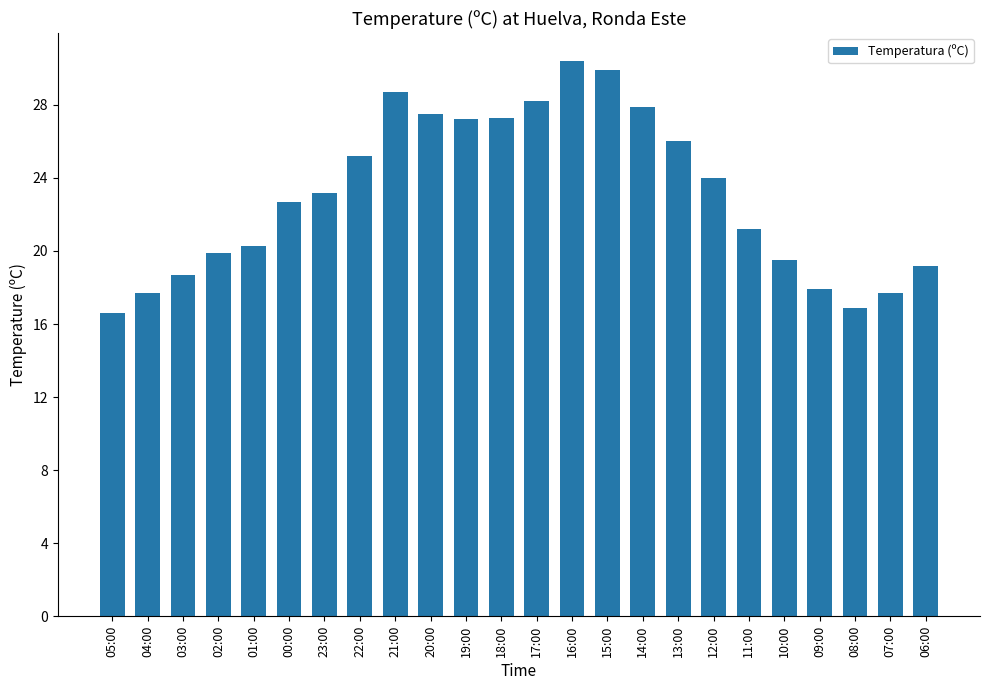

What is the change in value from 01:00 to 21:00?

+8.4